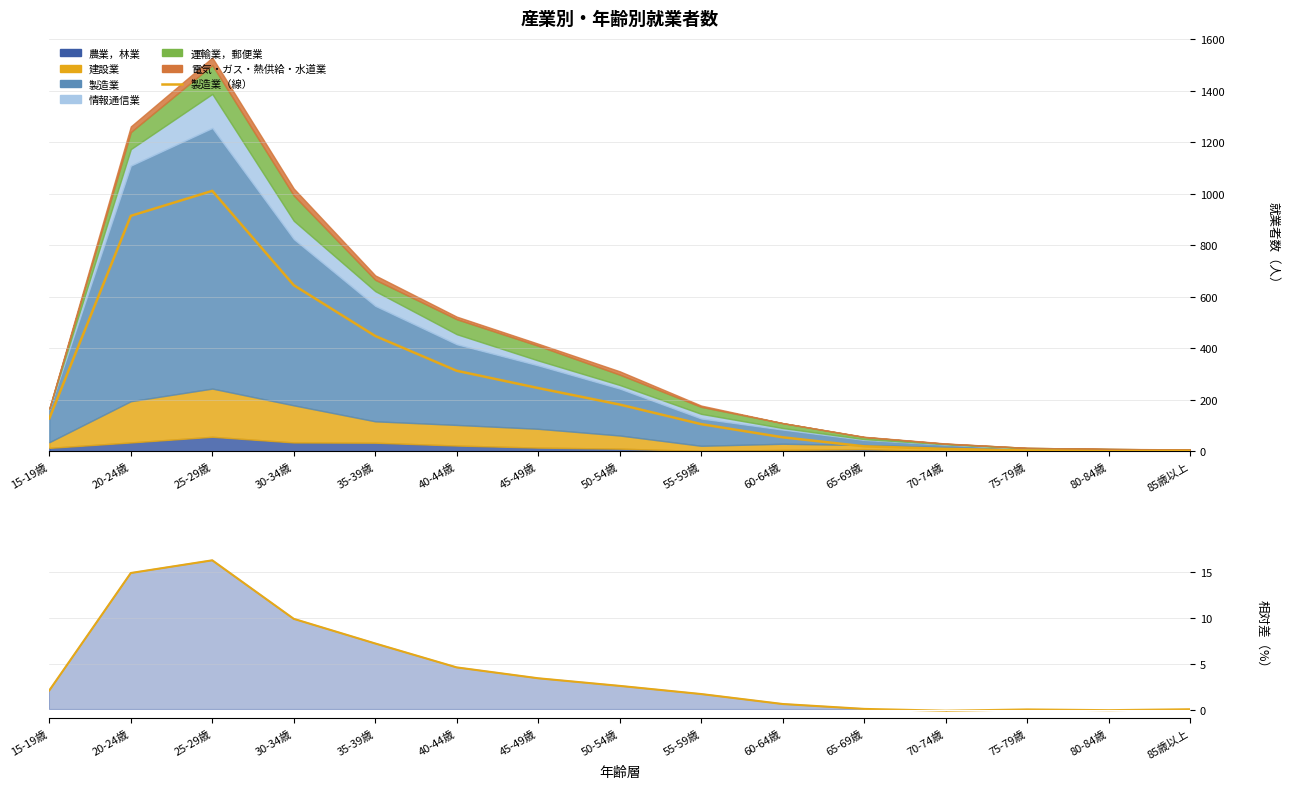

True or false: 差（線） and 製造業（線） intersect in this chart.

False